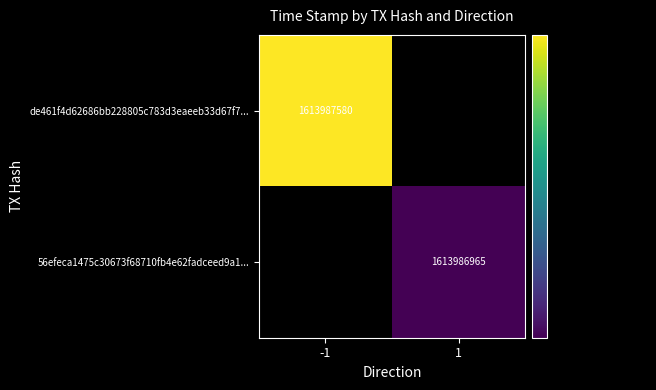

How many categories are shown in the chart?

2